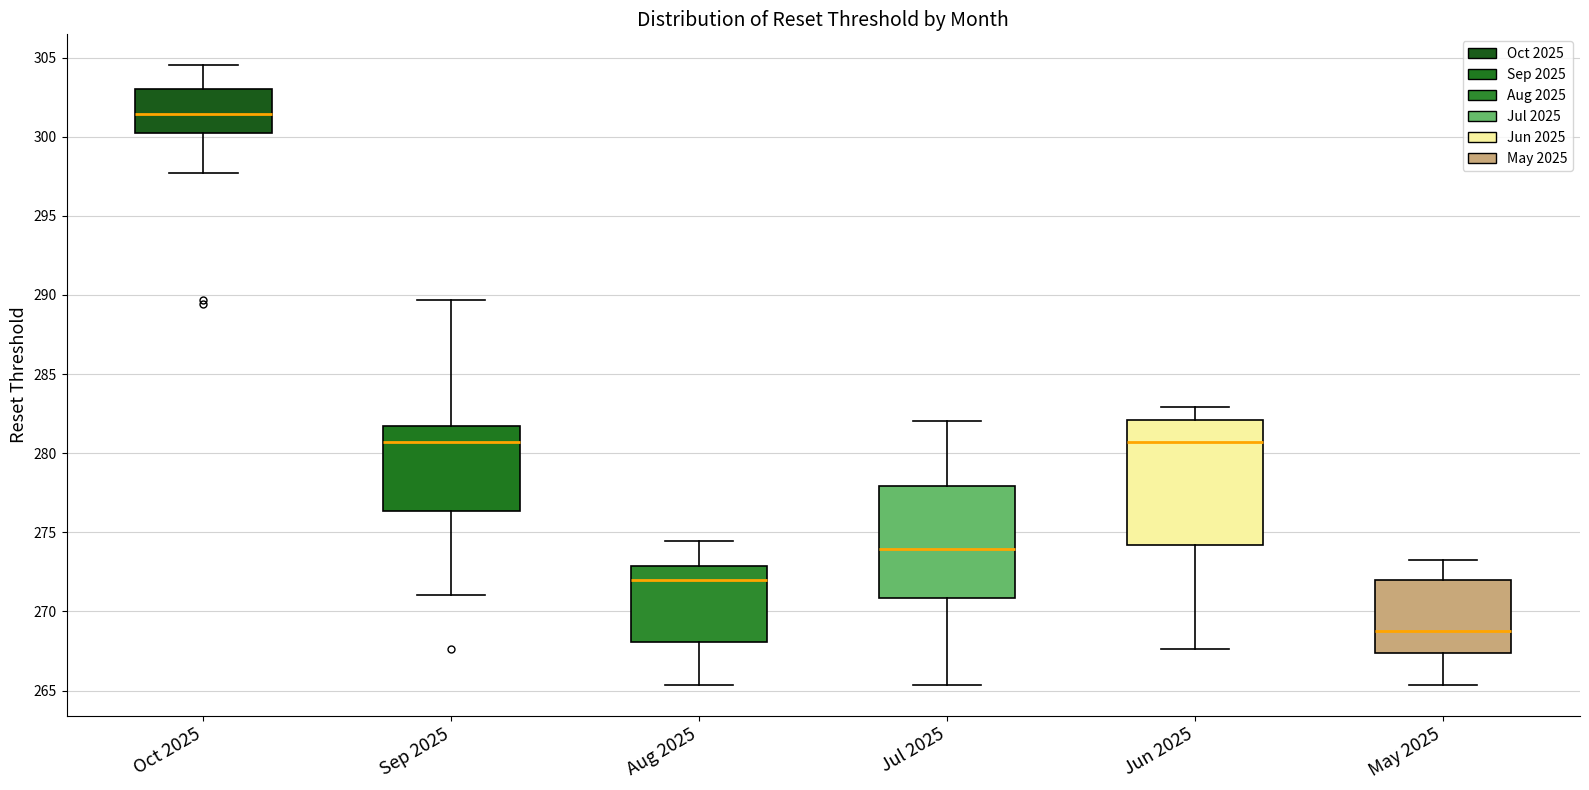

Reading left to right, read every box against the y-axis: the position of its median line, the range the box covers, and the ends of its whiskers. The values are not printed on the chart, so give them approximately, as read against the axis.

Oct 2025: median 301.5, box 300.0 to 303.0, whiskers 297.5 to 304.5
Sep 2025: median 280.5, box 276.5 to 281.5, whiskers 271.0 to 289.5
Aug 2025: median 272.0, box 268.0 to 273.0, whiskers 265.5 to 274.5
Jul 2025: median 274.0, box 271.0 to 278.0, whiskers 265.5 to 282.0
Jun 2025: median 280.5, box 274.0 to 282.0, whiskers 267.5 to 283.0
May 2025: median 269.0, box 267.5 to 272.0, whiskers 265.5 to 273.5